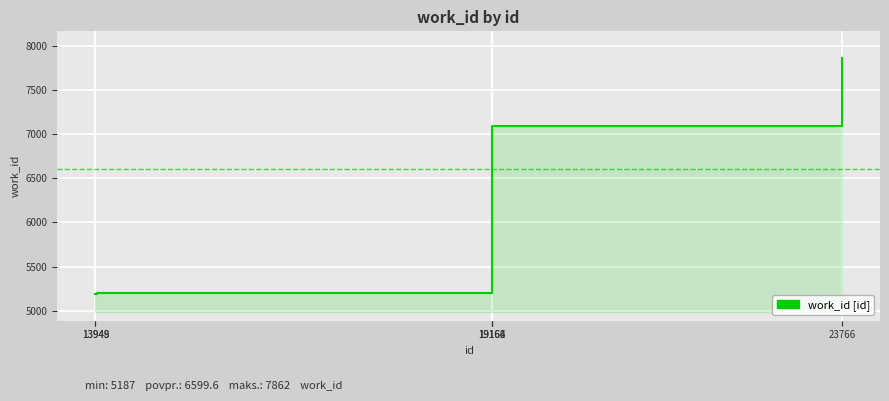

True or false: the data shows 2870 at 6.

False